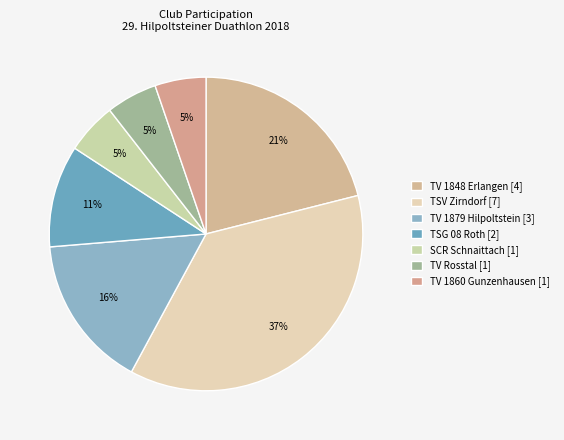

The TV 1879 Hilpoltstein [3] slice represents 2% of the pie. True or false?

False